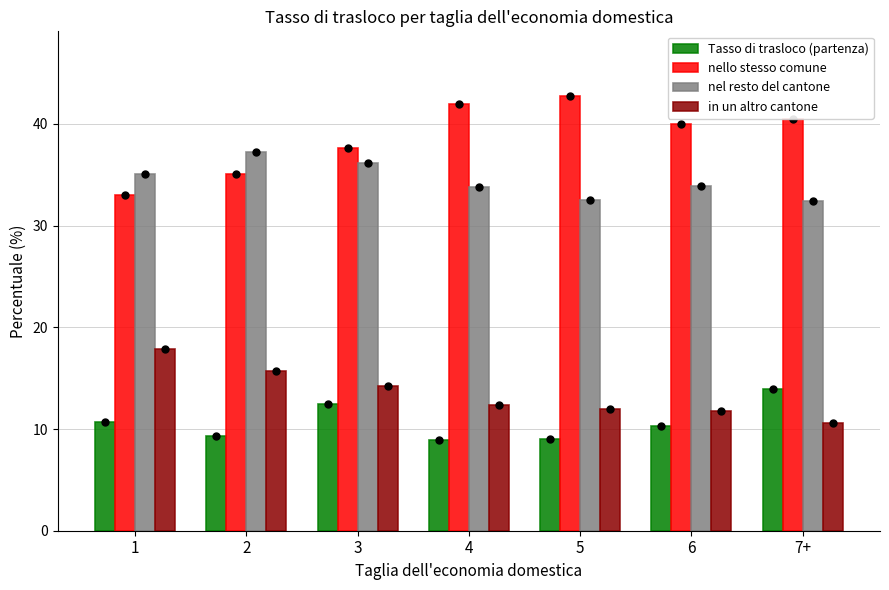

At which category is the sum across all series the highest?

3